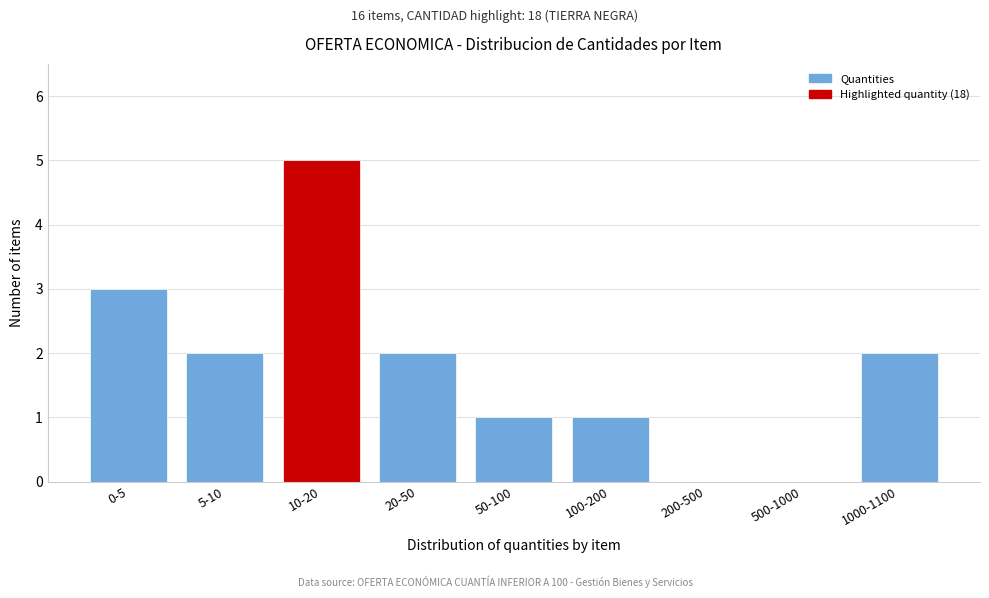

Reading right to left, list all the values displayed in this chart.

1000-1100=2	500-1000=0	200-500=0	100-200=1	50-100=1	20-50=2	10-20=5	5-10=2	0-5=3